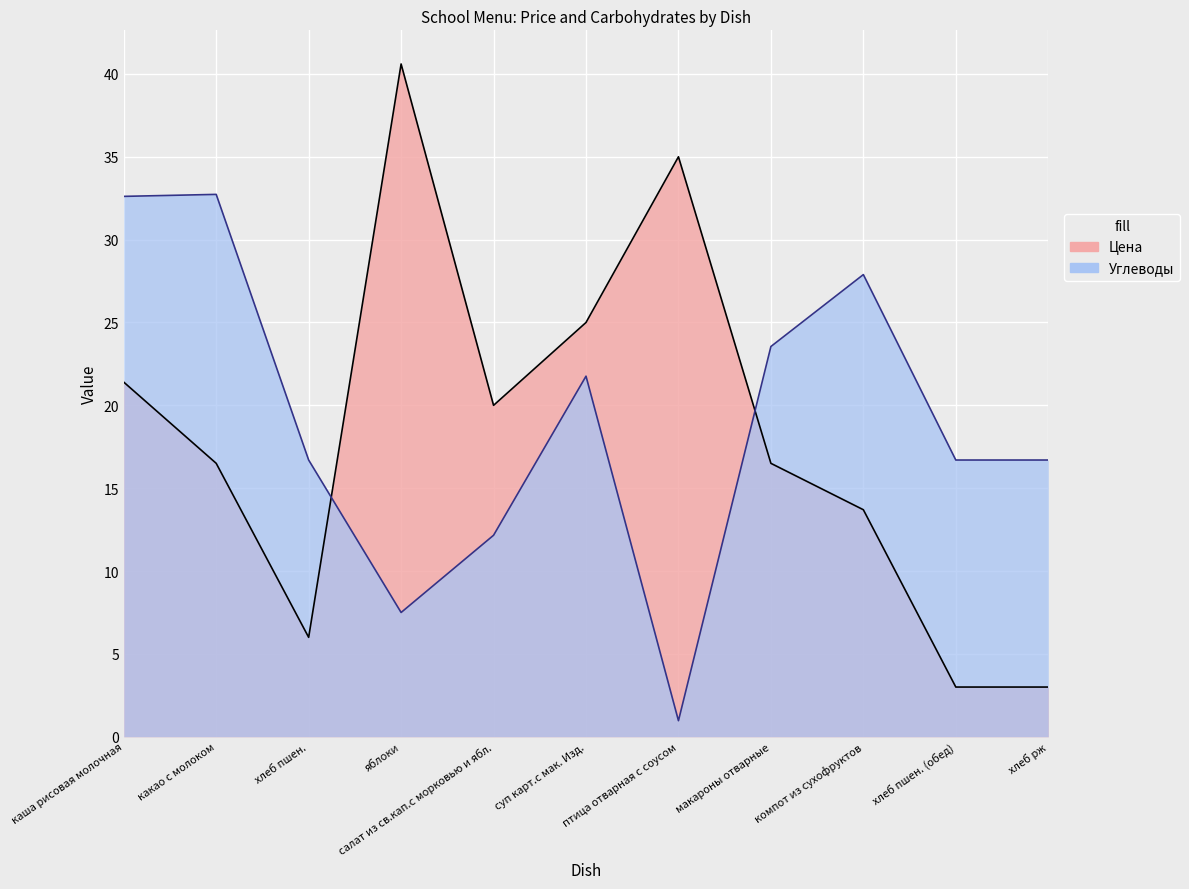

Does the chart display data point markers on the line(s)?

No